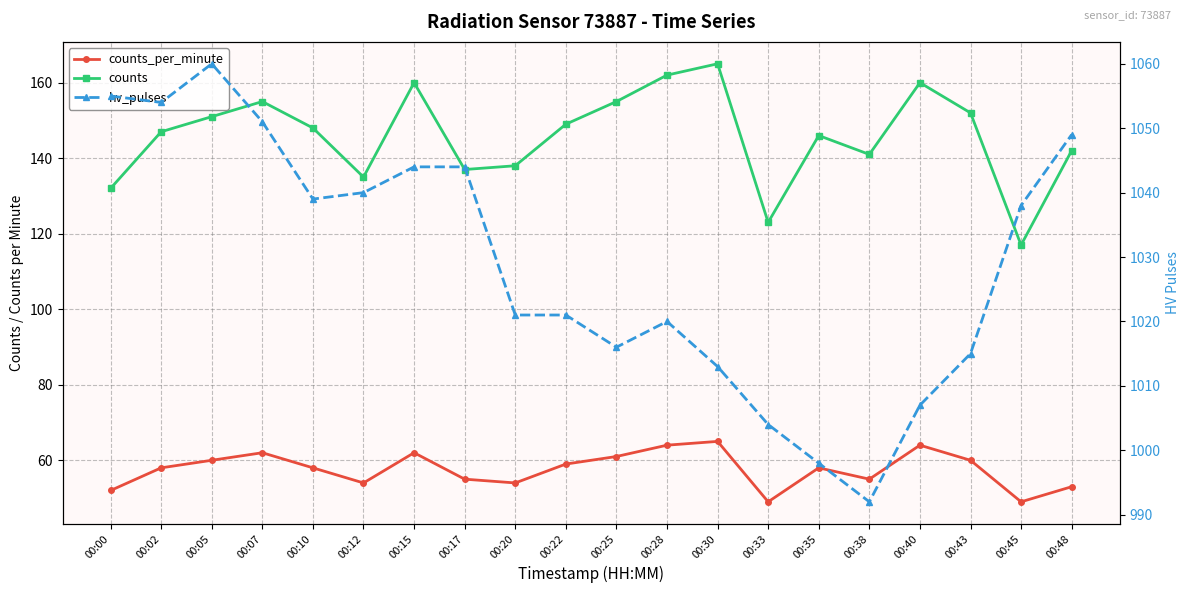

Reading left to right, list all the values displayed in this chart.

counts_per_minute: 00:00=52	00:02=58	00:05=60	00:07=62	00:10=58	00:12=54	00:15=62	00:17=55	00:20=54	00:22=59	00:25=61	00:28=64	00:30=65	00:33=49	00:35=58	00:38=55	00:40=64	00:43=60	00:45=49	00:48=53
counts: 00:00=132	00:02=147	00:05=151	00:07=155	00:10=148	00:12=135	00:15=160	00:17=137	00:20=138	00:22=149	00:25=155	00:28=162	00:30=165	00:33=123	00:35=146	00:38=141	00:40=160	00:43=152	00:45=117	00:48=142
hv_pulses: 00:00=1055	00:02=1054	00:05=1060	00:07=1051	00:10=1039	00:12=1040	00:15=1044	00:17=1044	00:20=1021	00:22=1021	00:25=1016	00:28=1020	00:30=1013	00:33=1004	00:35=998	00:38=992	00:40=1007	00:43=1015	00:45=1038	00:48=1049